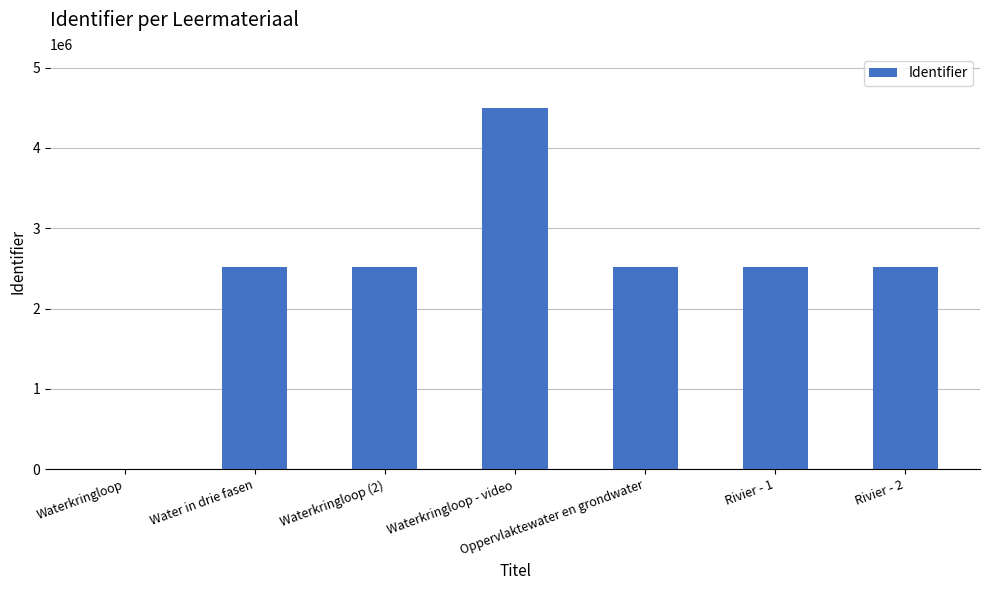

Read the value at Water in drie fasen.

2511702